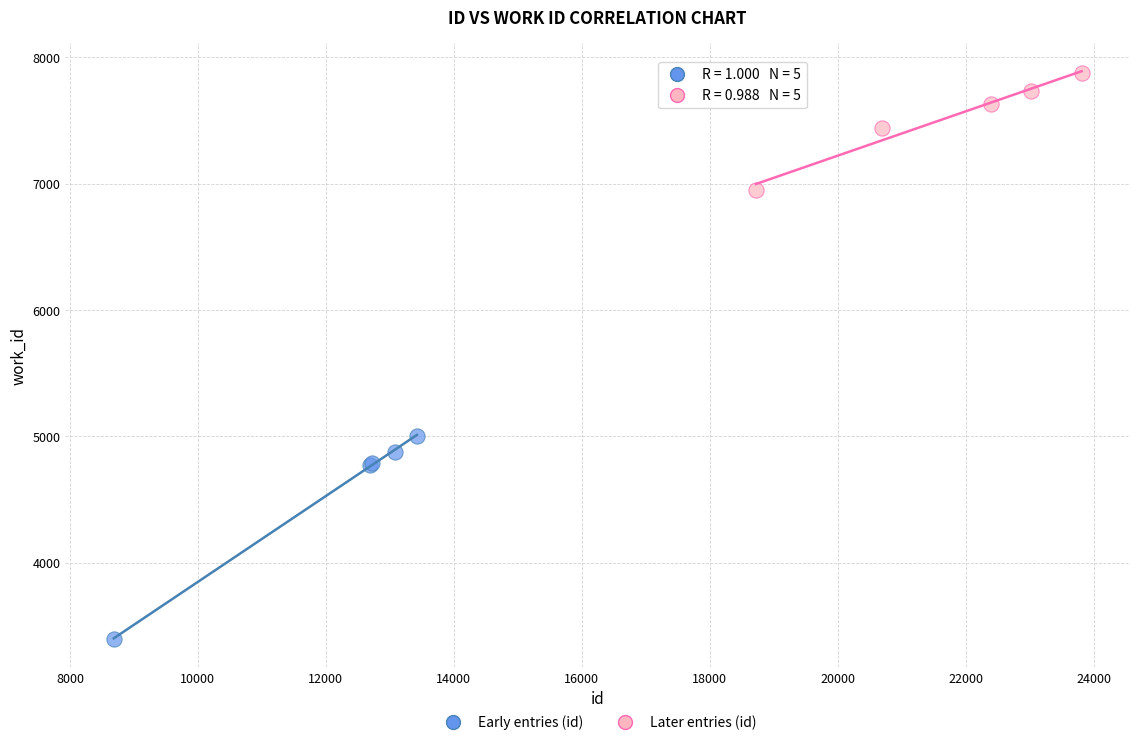

Which series reaches the minimum Y coordinate?

Early entries (id)